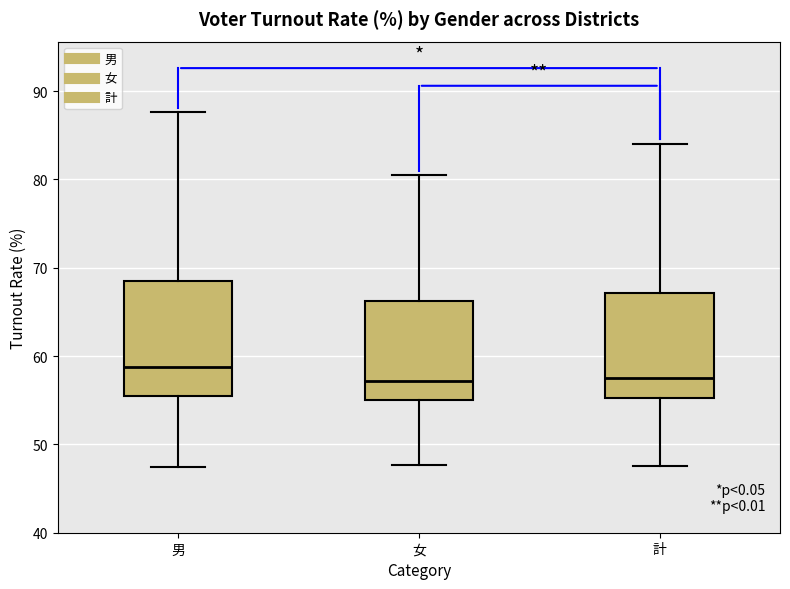

Reading left to right, transcribe this box plot: for each box, give where its median line is, the range the box spans, and where its two whiskers end, as read against the y-axis. The values are not printed on the chart, so give them approximately, as read against the axis.

男: median 59, box 55 to 69, whiskers 47 to 88
女: median 57, box 55 to 66, whiskers 48 to 81
計: median 57, box 55 to 67, whiskers 48 to 84